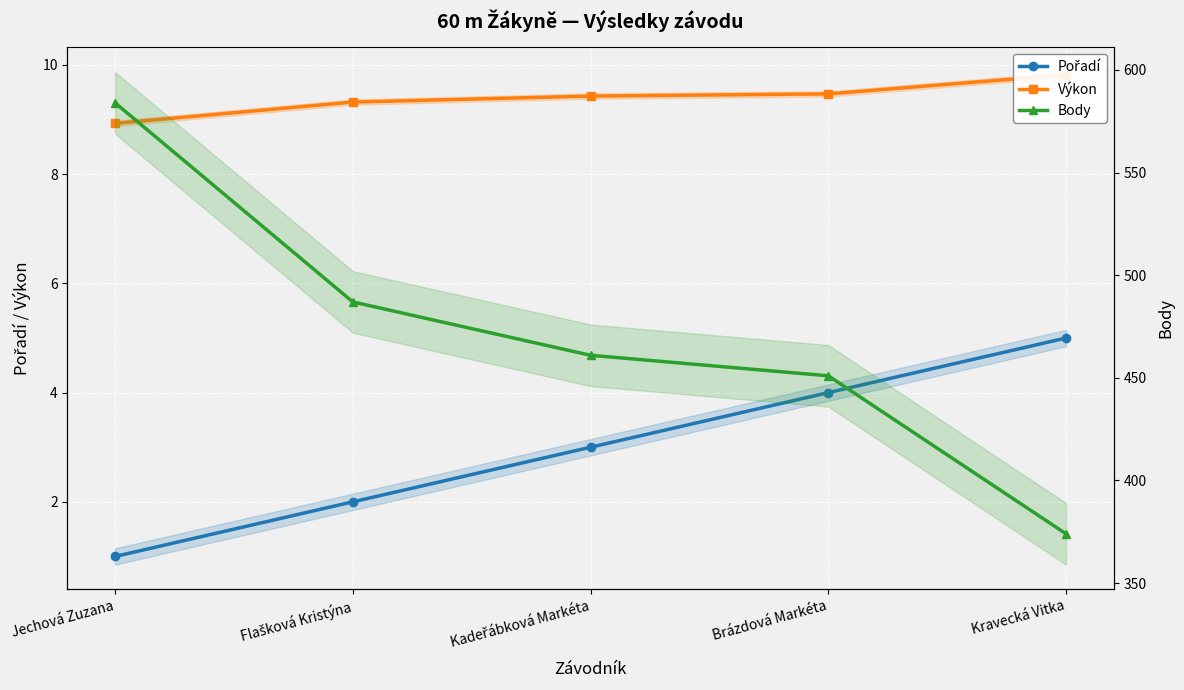

What is the minimum value for Pořadí?

1.0